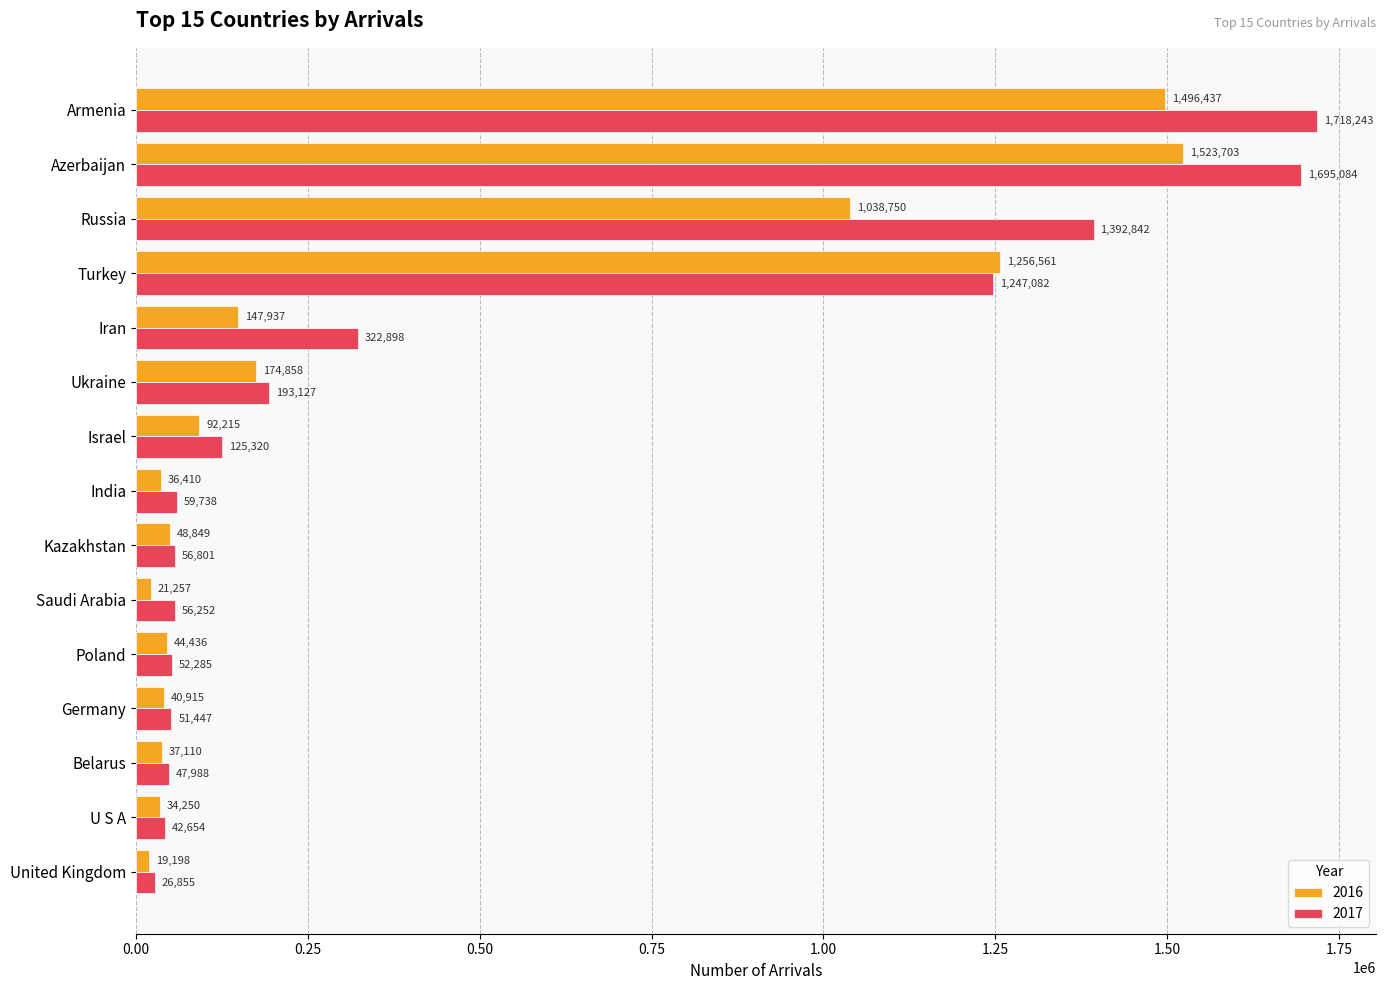

Rank the categories by 2017 value from highest to lowest.

Armenia, Azerbaijan, Russia, Turkey, Iran, Ukraine, Israel, India, Kazakhstan, Saudi Arabia, Poland, Germany, Belarus, U S A, United Kingdom